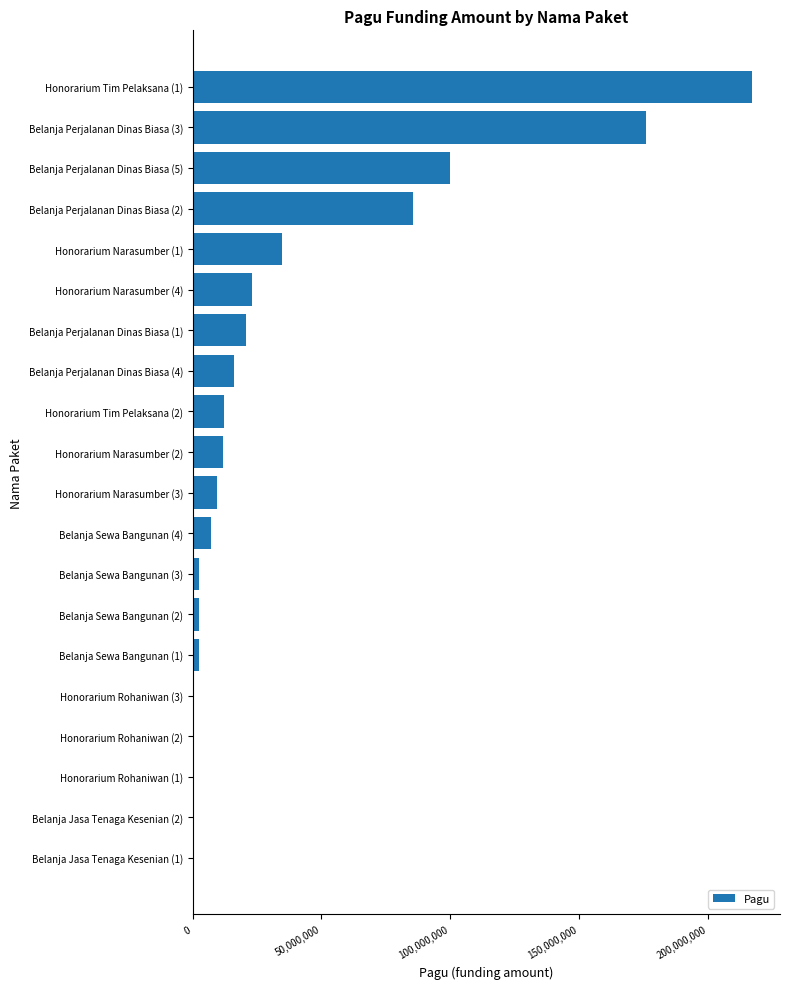

Is it true that the value at Honorarium Narasumber (3) is 9500000?

True